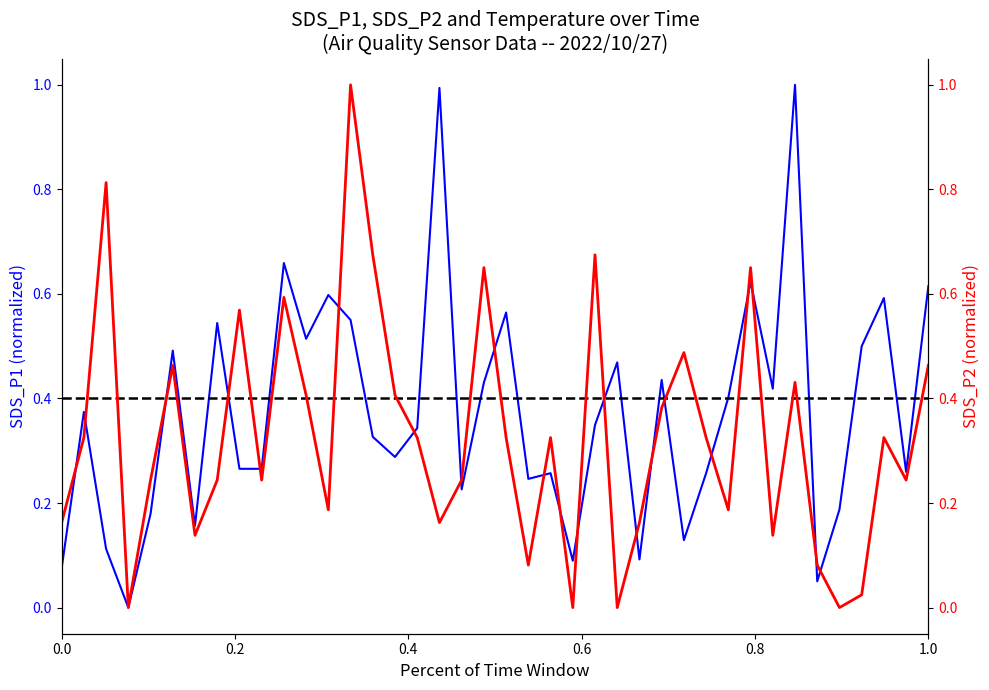

Reading left to right, what are all the values shown in this chart?

SDS_P1: 0.1	0.4	0.1	0.0	0.2	0.5	0.2	0.5	0.3	0.3	0.7	0.5	0.6	0.6	0.3	0.3	0.3	1.0	0.2	0.4	0.6	0.2	0.3	0.1	0.3	0.5	0.1	0.4	0.1	0.3	0.4	0.6	0.4	1.0	0.1	0.2	0.5	0.6	0.3	0.6
SDS_P2: 0.2	0.3	0.8	0.0	0.2	0.5	0.1	0.2	0.6	0.2	0.6	0.4	0.2	1.0	0.7	0.4	0.3	0.2	0.2	0.7	0.3	0.1	0.3	0.0	0.7	0.0	0.2	0.4	0.5	0.3	0.2	0.7	0.1	0.4	0.1	0.0	0.0	0.3	0.2	0.5